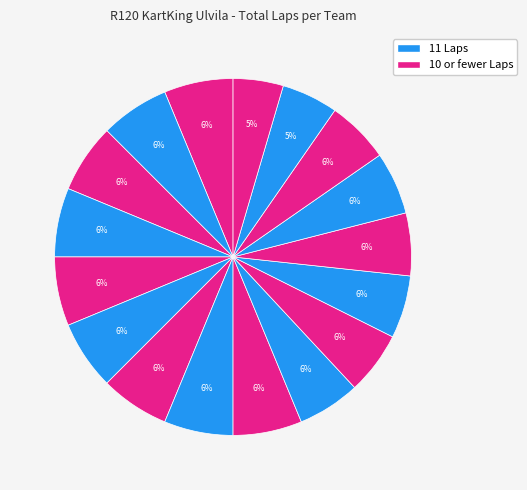

Count the number of slices in the pie.

17